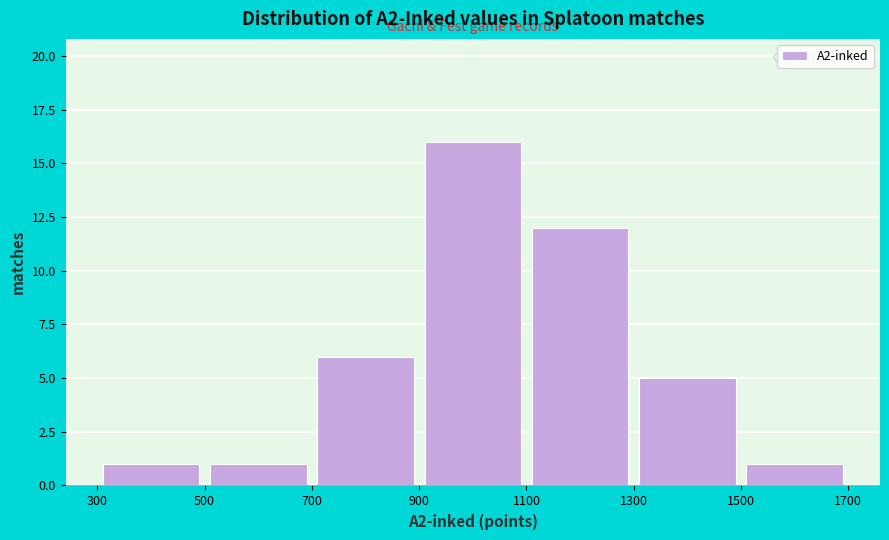

Reading left to right, list every bar in this chart as the range it spans on the x-axis followed by its height. The values are not printed on the chart, so give them approximately, as read against the axis.

300 to 500: 1
500 to 700: 1
700 to 900: 6
900 to 1100: 16
1100 to 1300: 12
1300 to 1500: 5
1500 to 1700: 1